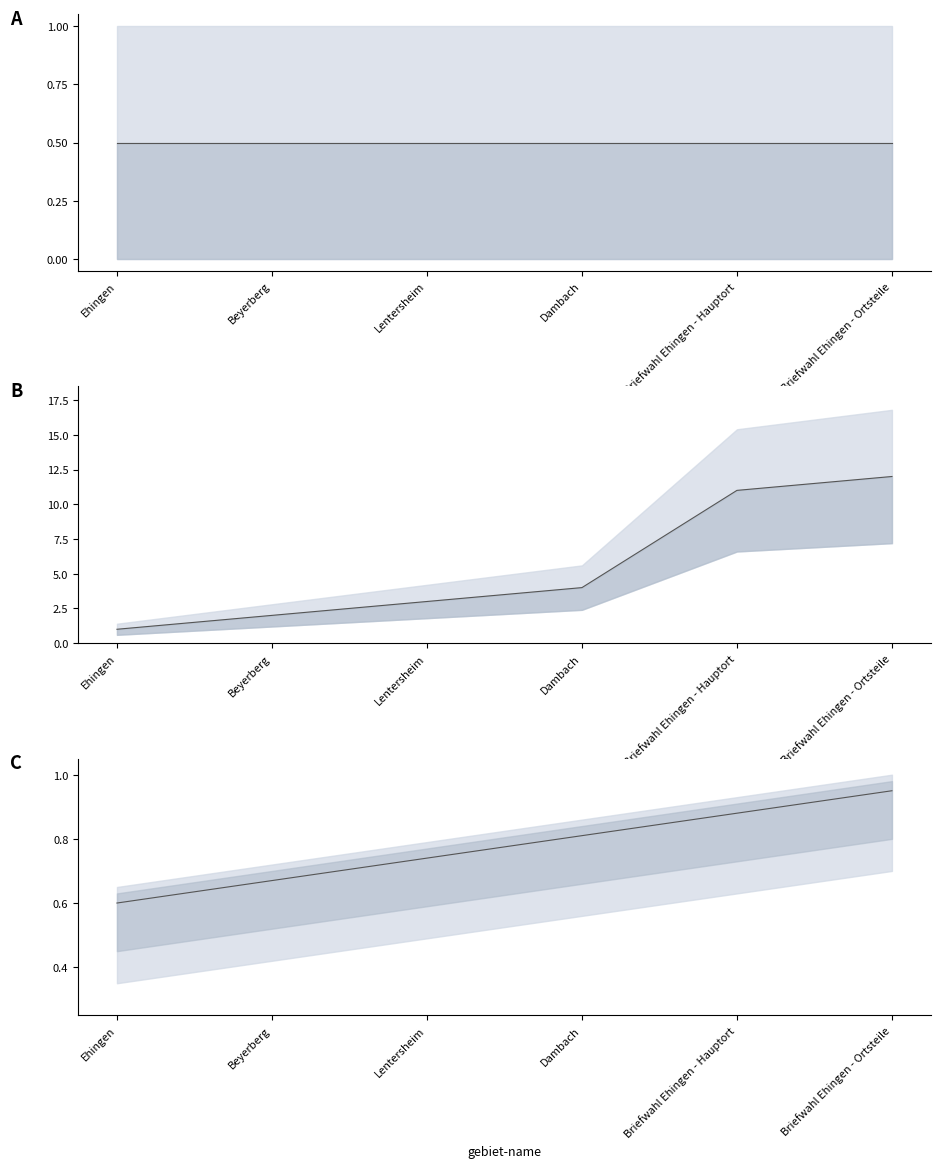

At which category is the sum across all series the highest?

Briefwahl Ehingen - Ortsteile